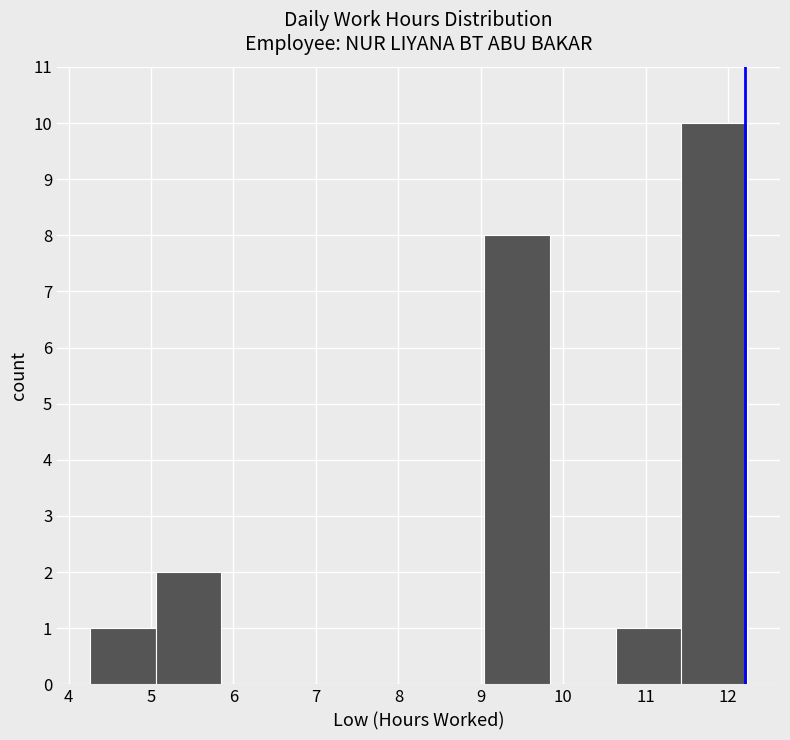

How tall is the bar that spans 4.3 to 5.1 on the x-axis? Neither the bar edges nor the heights are printed on the chart, so give them approximately, as read against the axes.

1